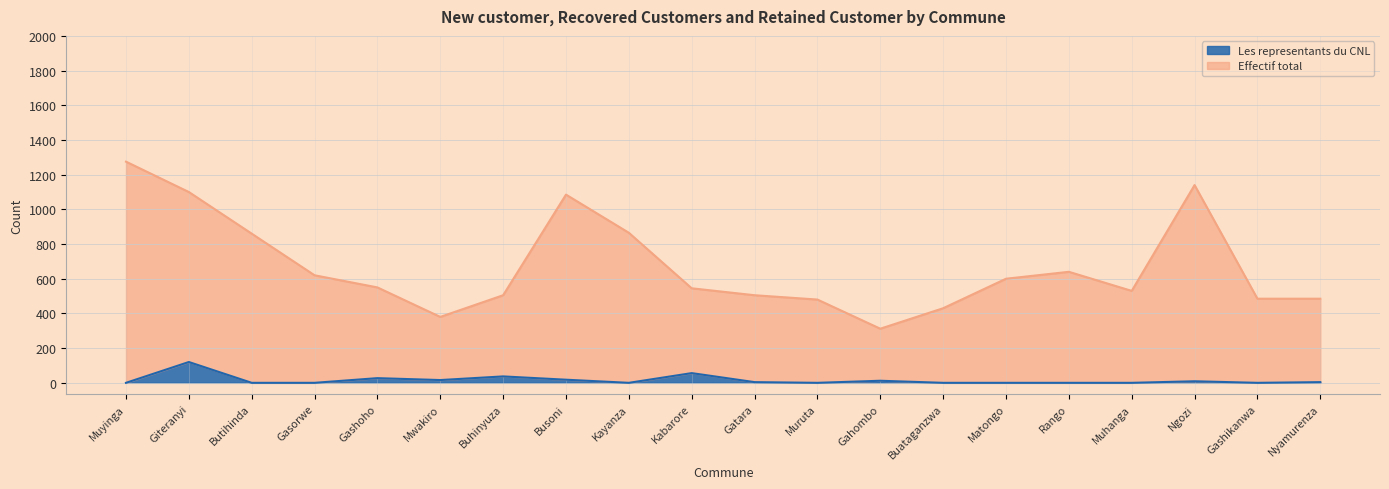

True or false: Effectif total and Les representants du CNL cross at least once.

False